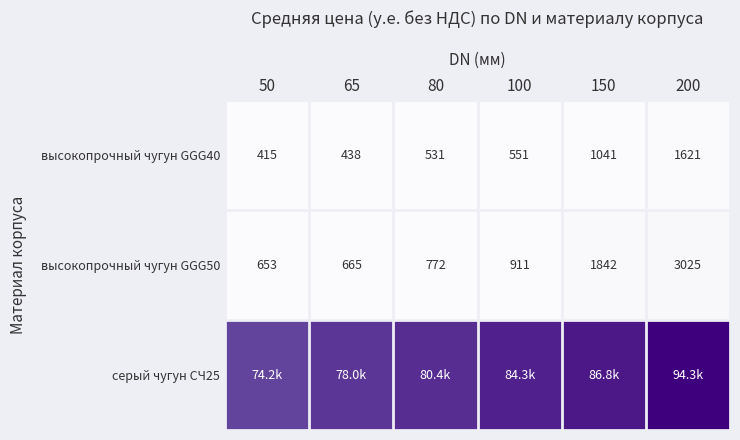

Where does the высокопрочный чугун GGG50 series first go above 910?

100